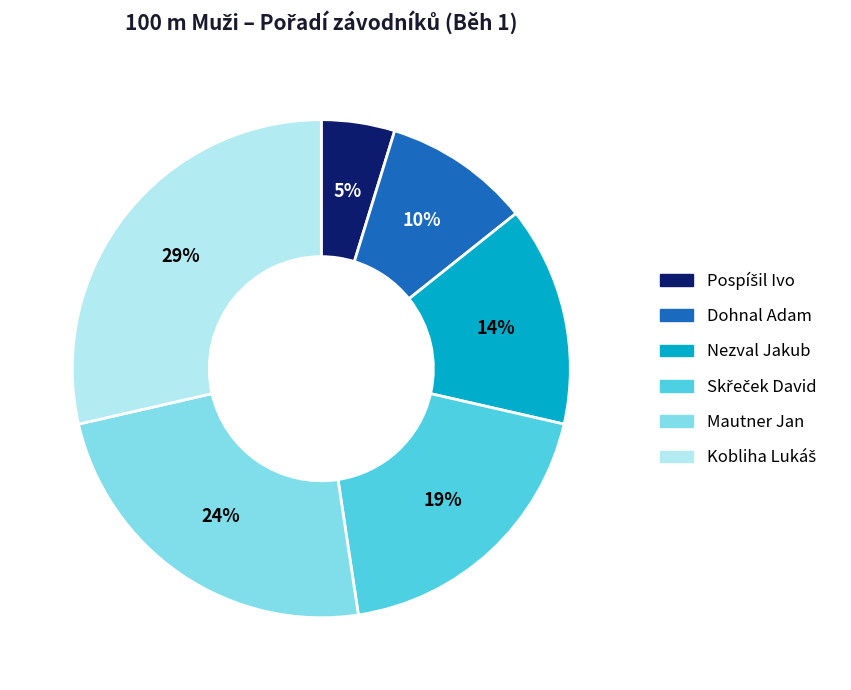

Is the sum of Nezval Jakub and Dohnal Adam greater than half?

No